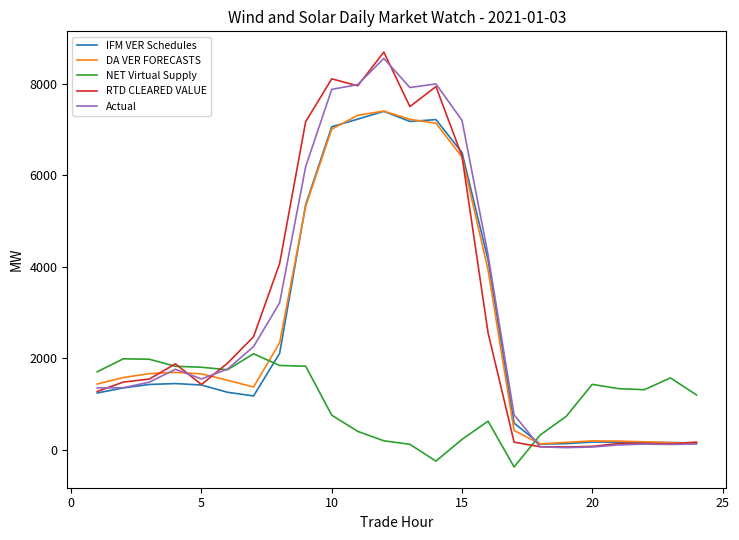

What is the maximum value for DA VER FORECASTS?

7401.4